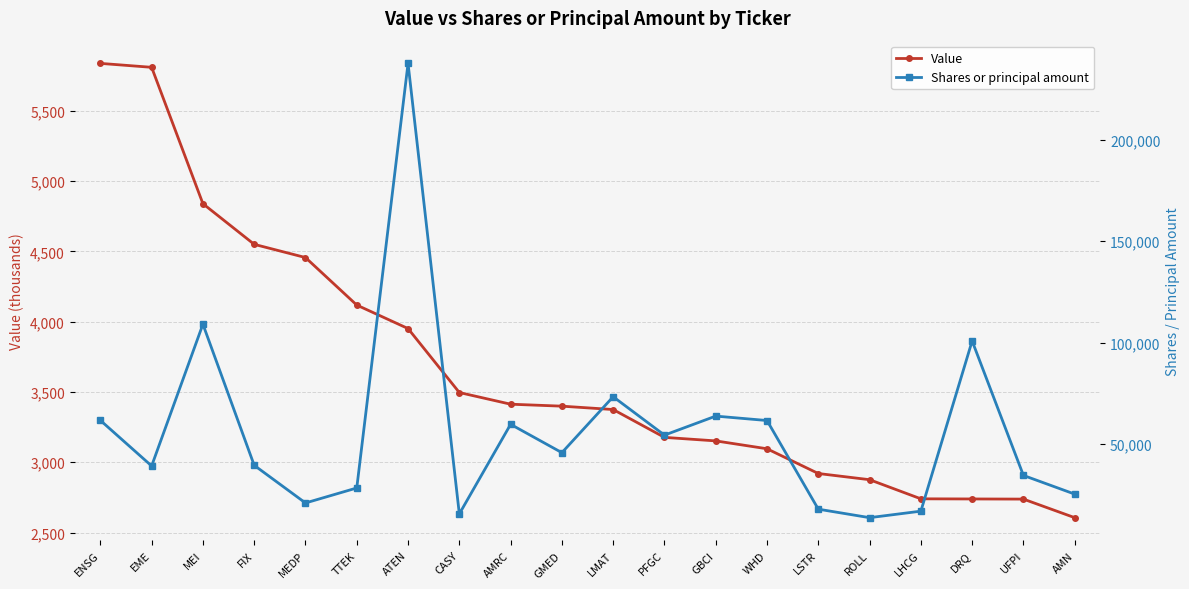

Count the number of data series in this chart.

2